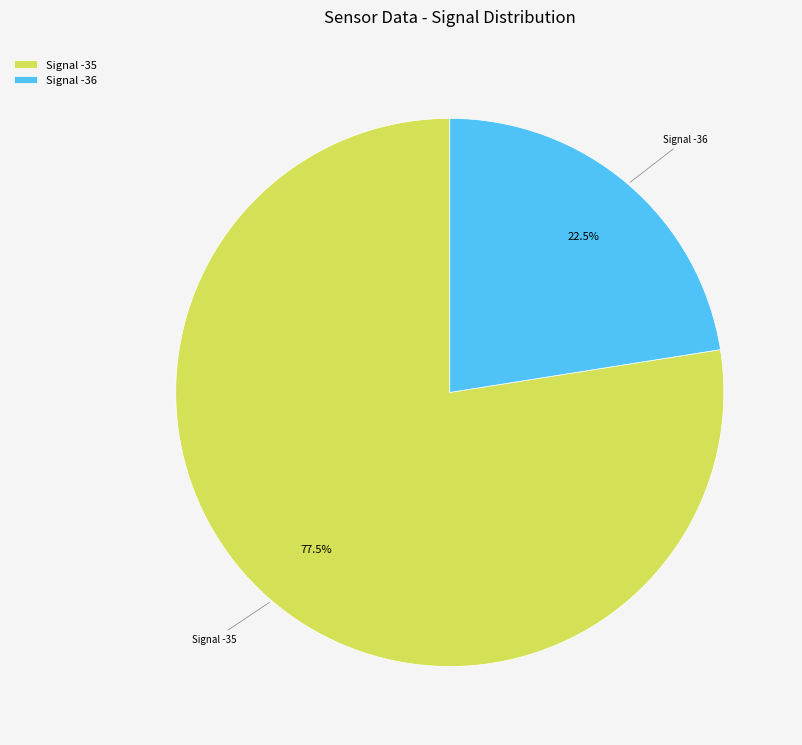

How much of the chart is everything except Signal -35?

22.5%